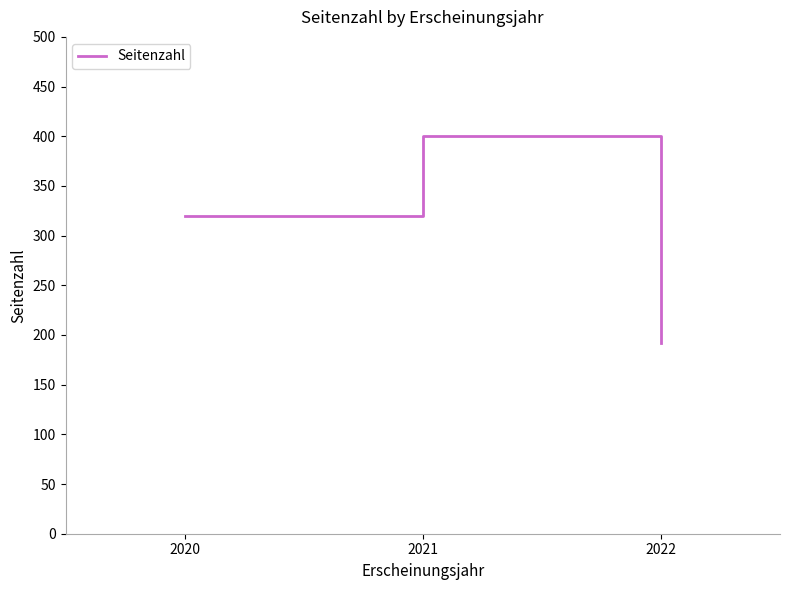

How many lines are shown in the chart?

1